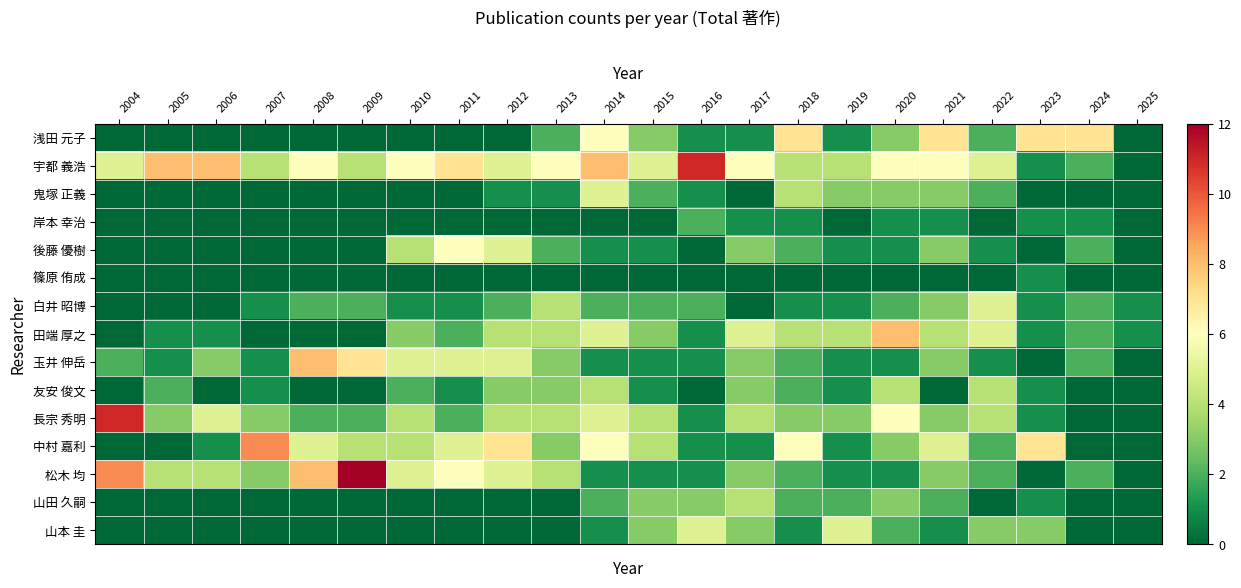

What is the greatest value displayed?

12